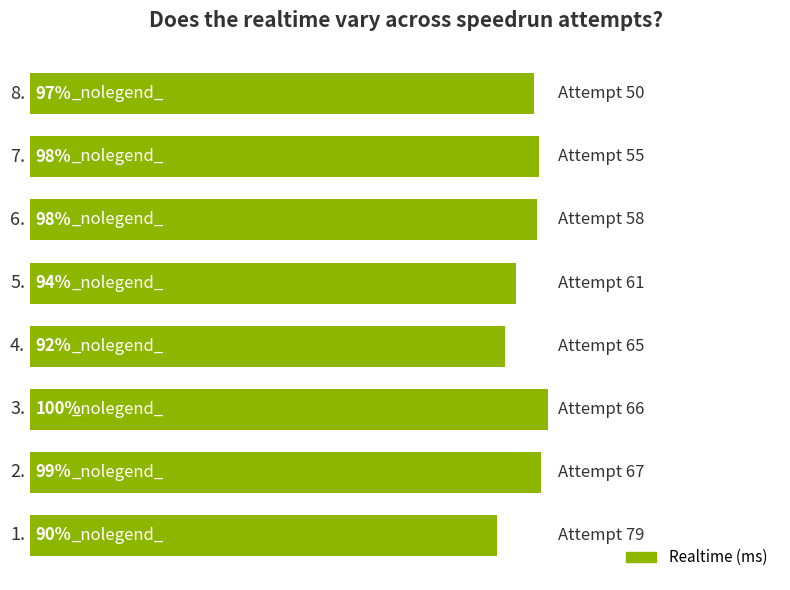

Does the chart contain any negative values?

No